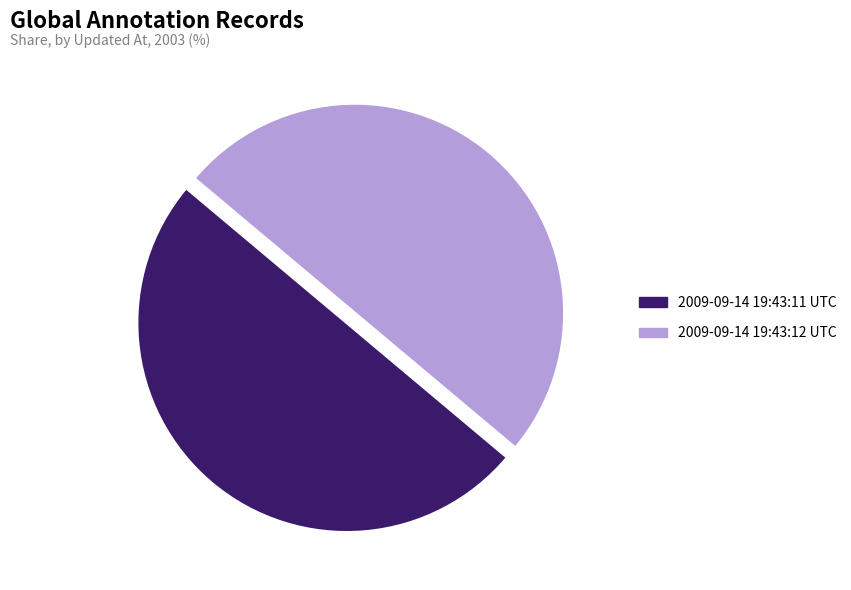

Is it true that 2009-09-14 19:43:11 UTC is 50% of the pie?

True